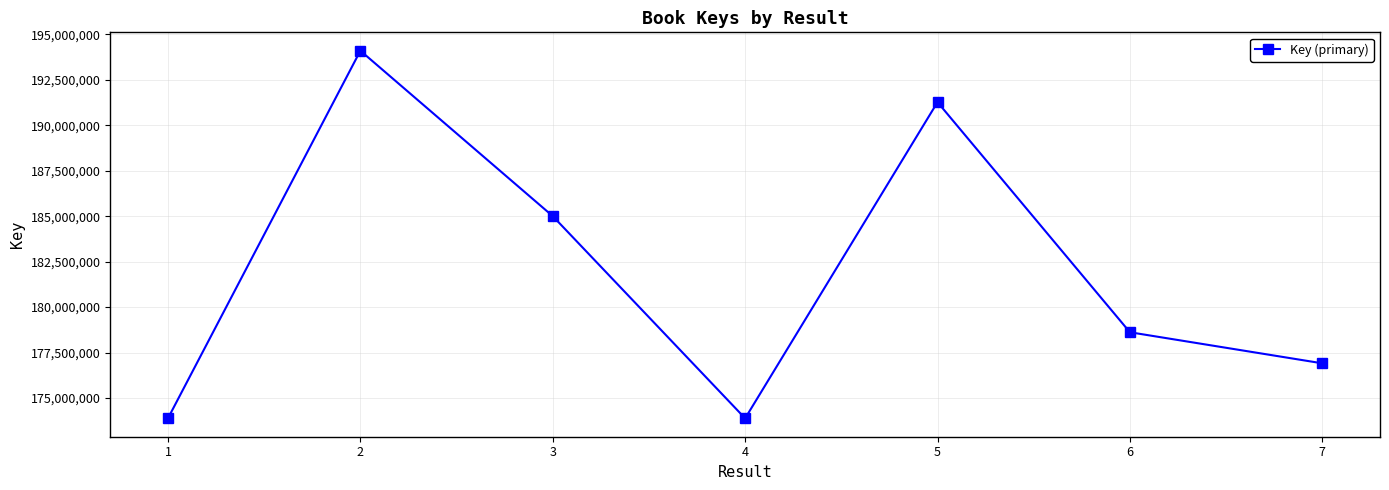

What is the minimum value shown in the chart?

173883056